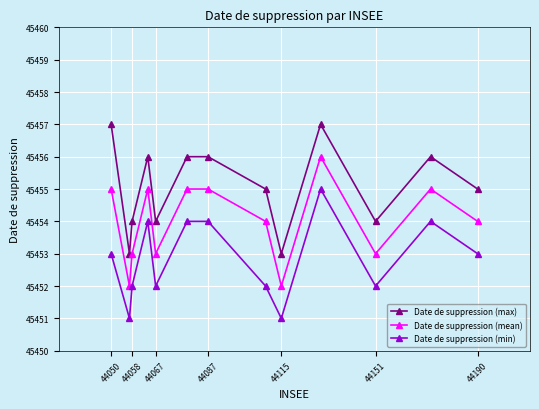

True or false: Date de suppression (max) has more than 2 interior local peaks.

True